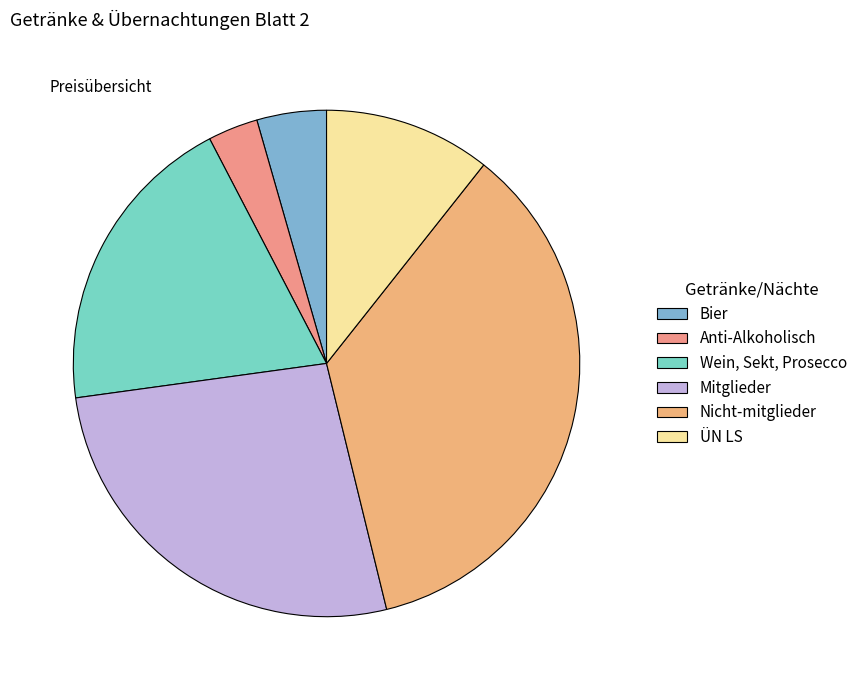

Is it true that Mitglieder is 21% of the pie?

False